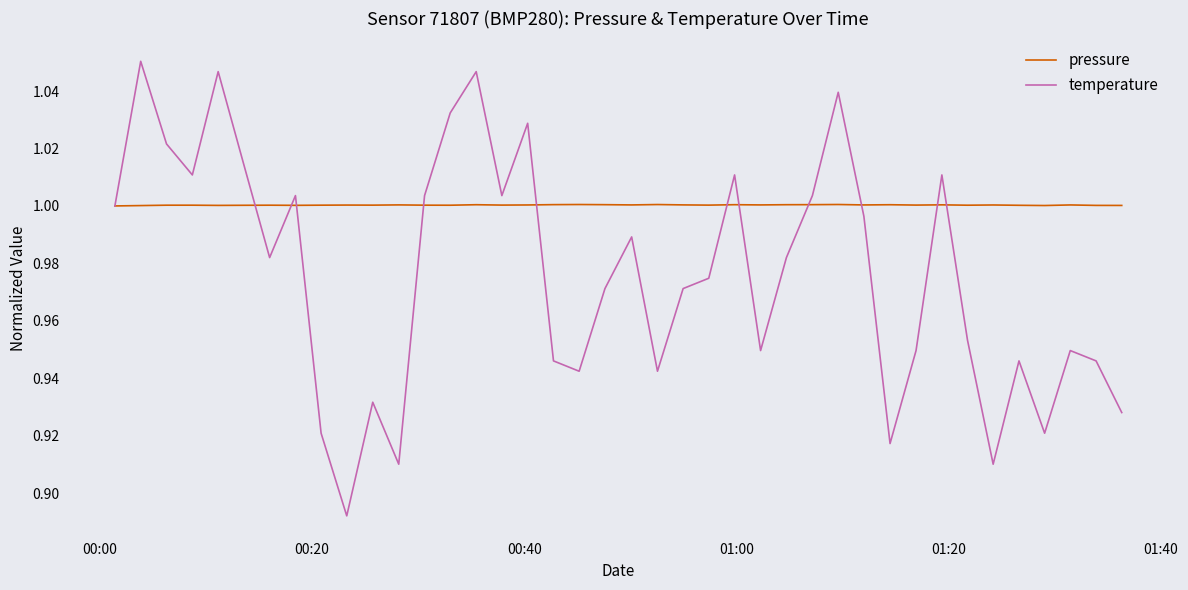

True or false: pressure has more than 1 interior local peaks.

True